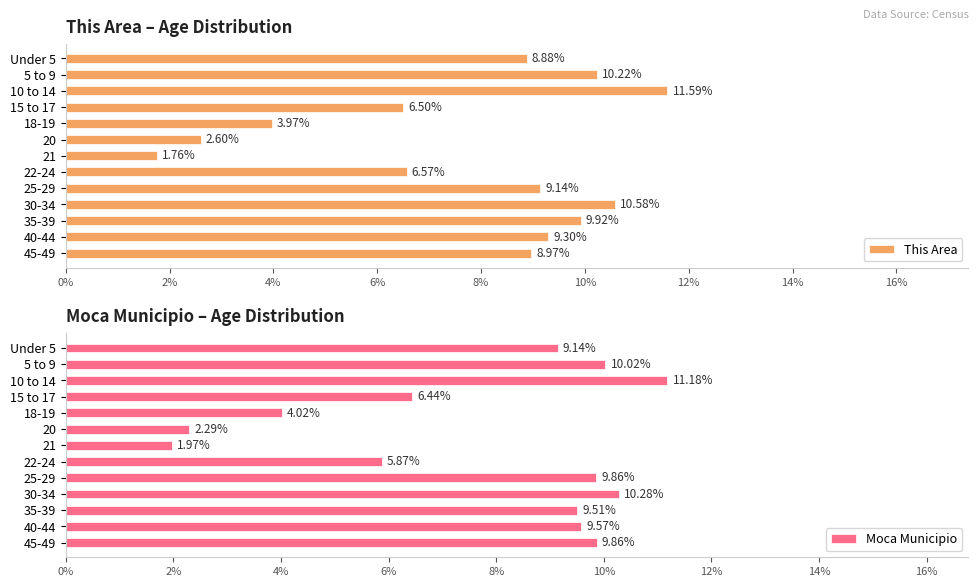

What is the sum of the This Area values at 15 to 17 and 5 to 9?

16.7